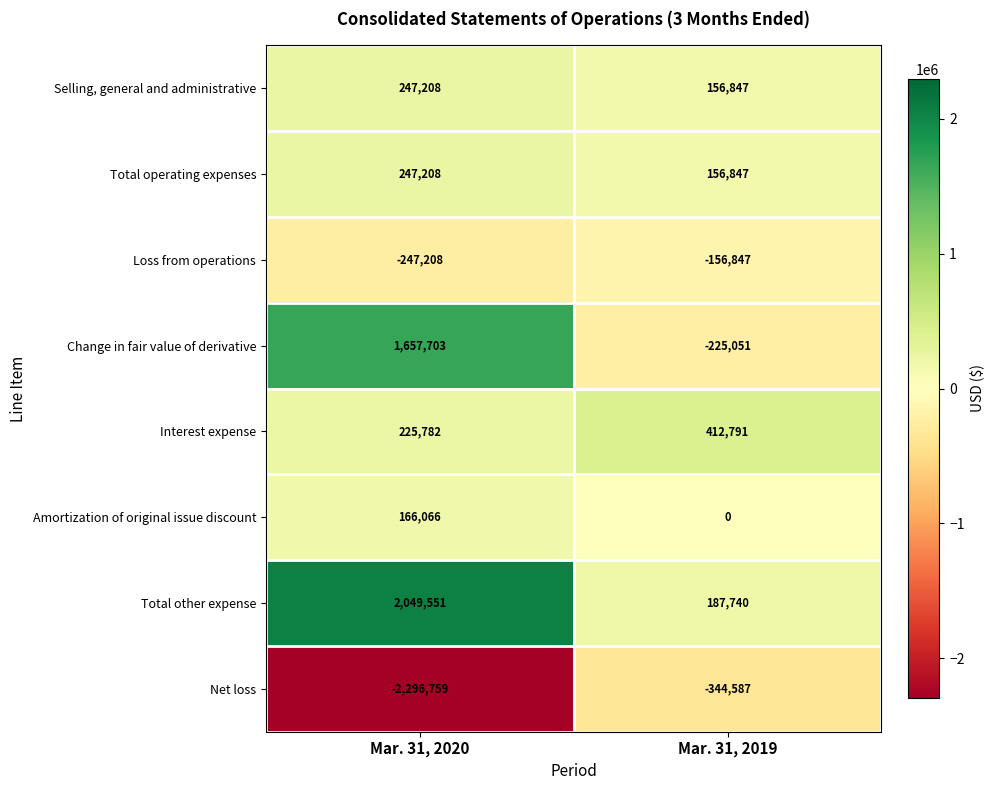

At how many categories does at least one series exceed 1303898?

1